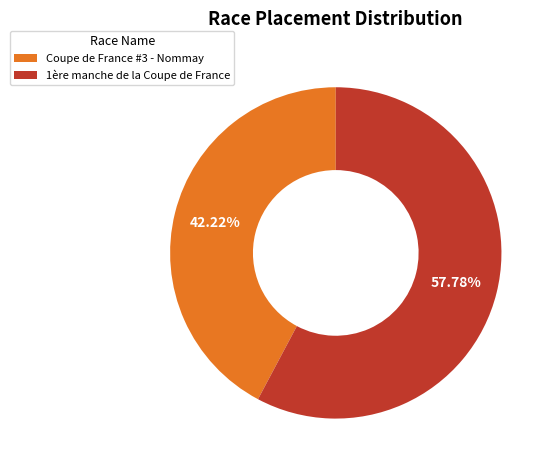

To the nearest percent, what is the average slice percentage?

50%